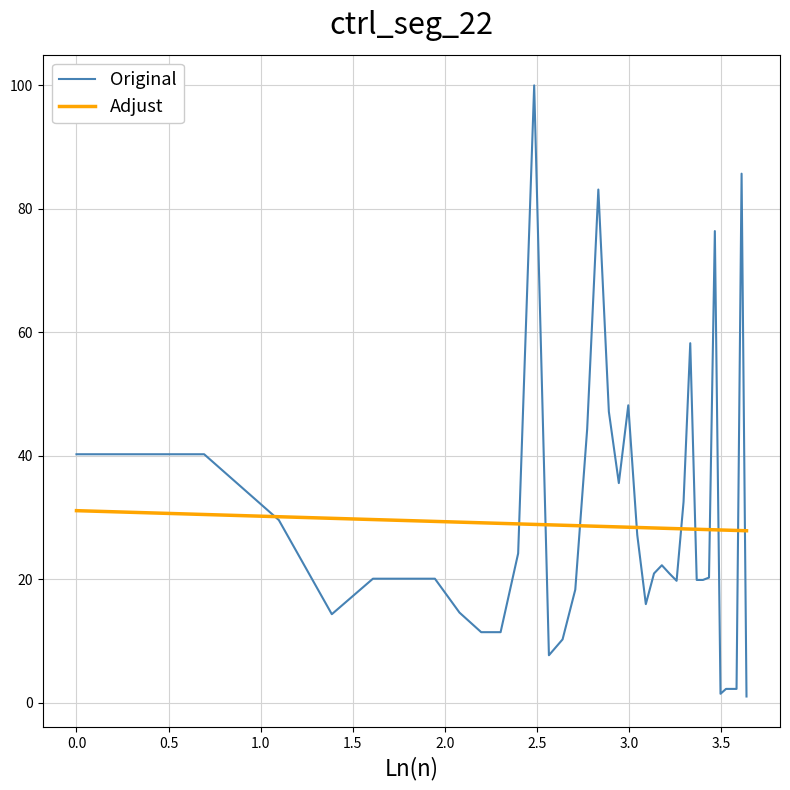

What is the minimum value for Adjust?

27.8